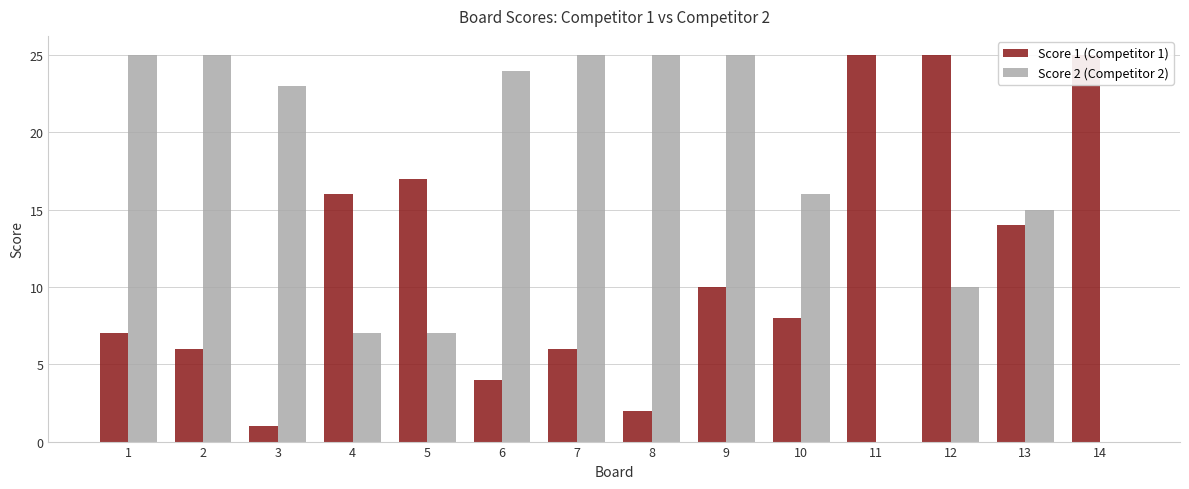

The value of Score 2 at 5 is 7. True or false?

True